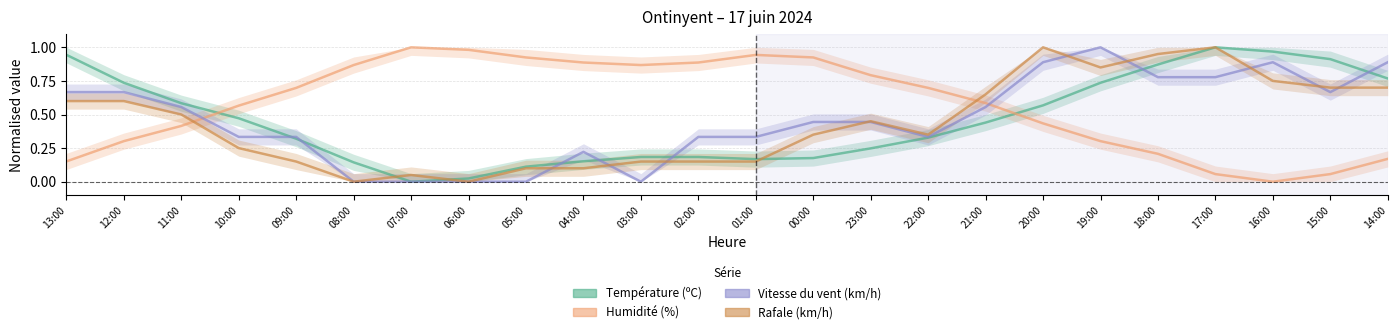

How many values in Température (ºC) are above zero?

23